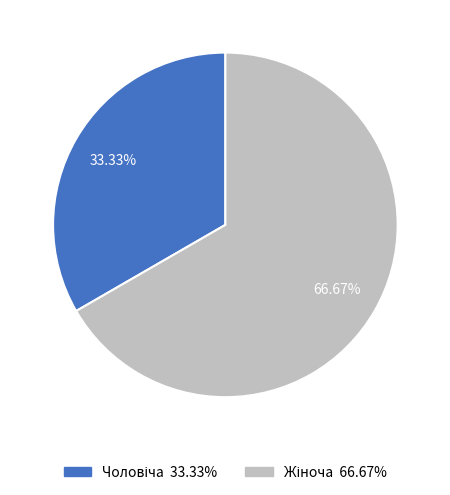

Is there any slice that represents more than half of the pie?

Yes